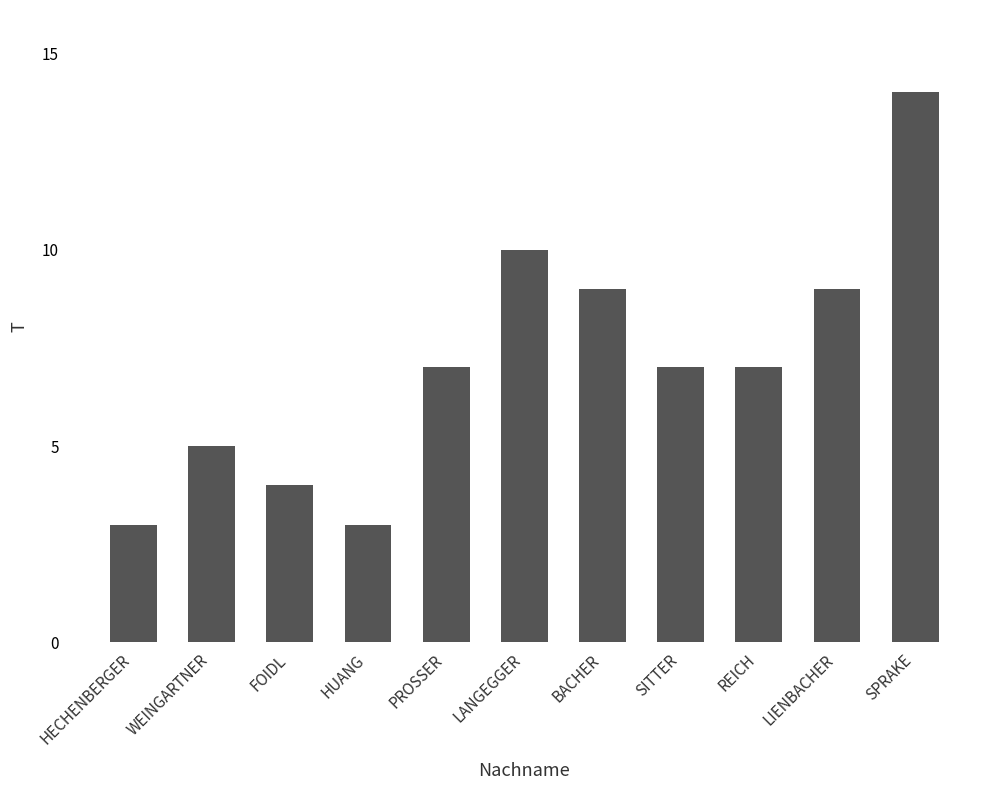

What is the ratio of the value at FOIDL to the value at PROSSER?

0.6